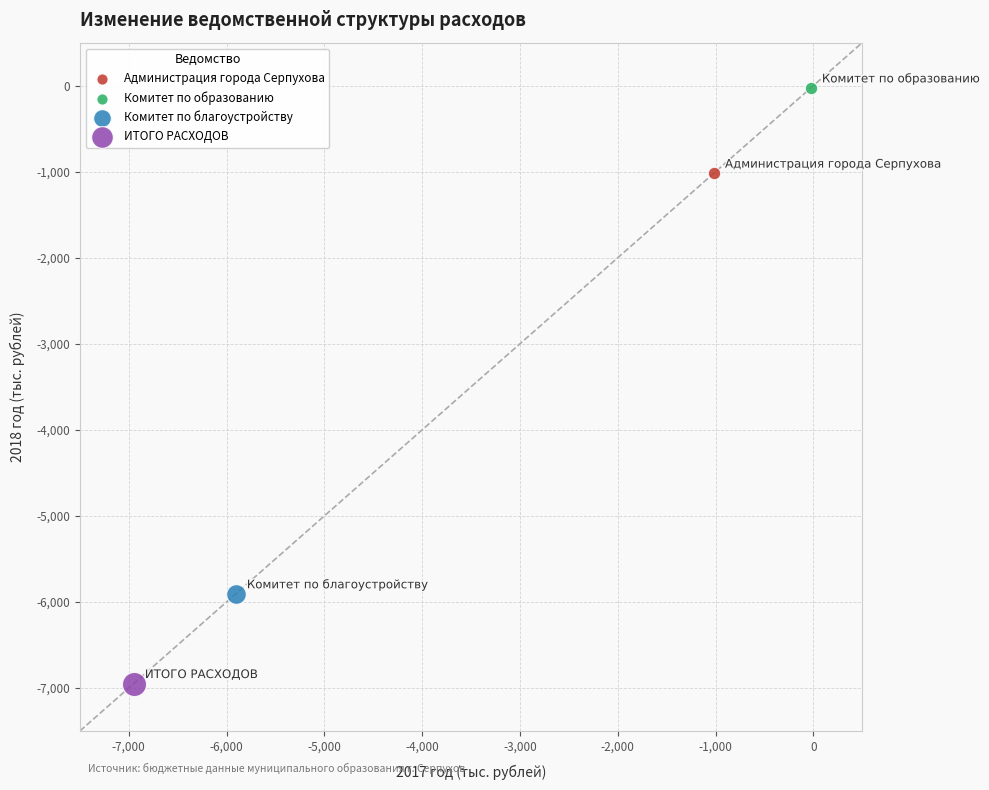

Which series contains the lowest Y value?

ИТОГО РАСХОДОВ